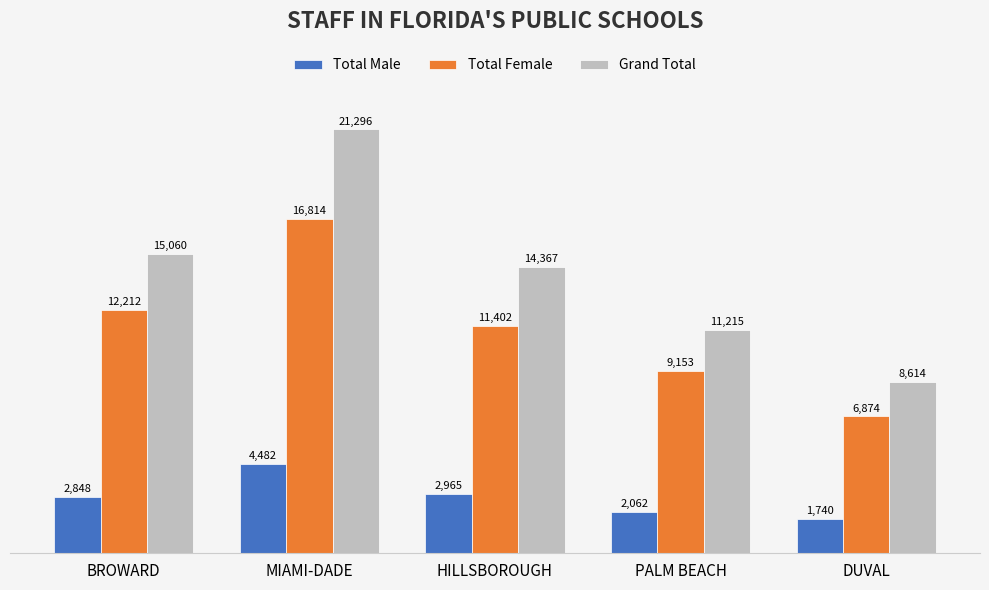

What is the lowest value of the Grand Total series?

8614